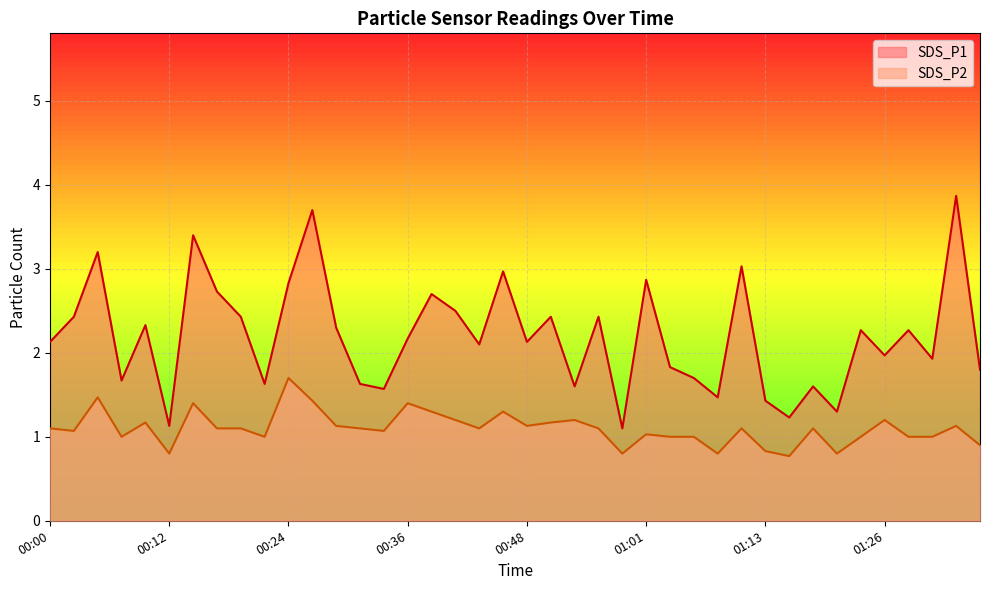

How many values in the SDS_P1 series are below 2?

17